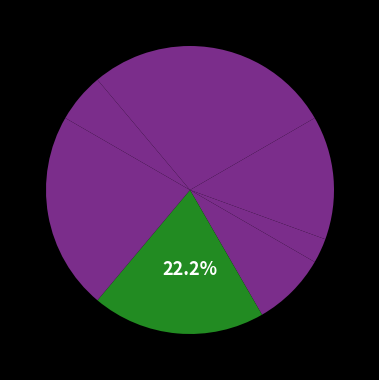

What is the total percentage of Генеральний директор and Директор?

22.2%